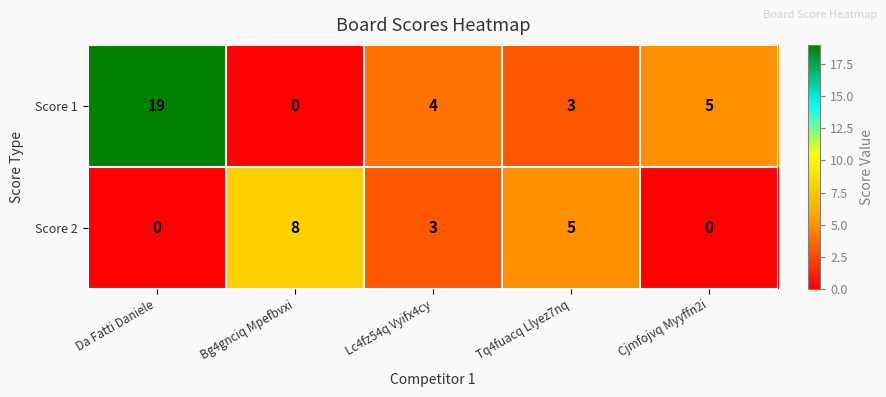

What is the total value across all series at Cjmfojvq Myyffn2i?

5